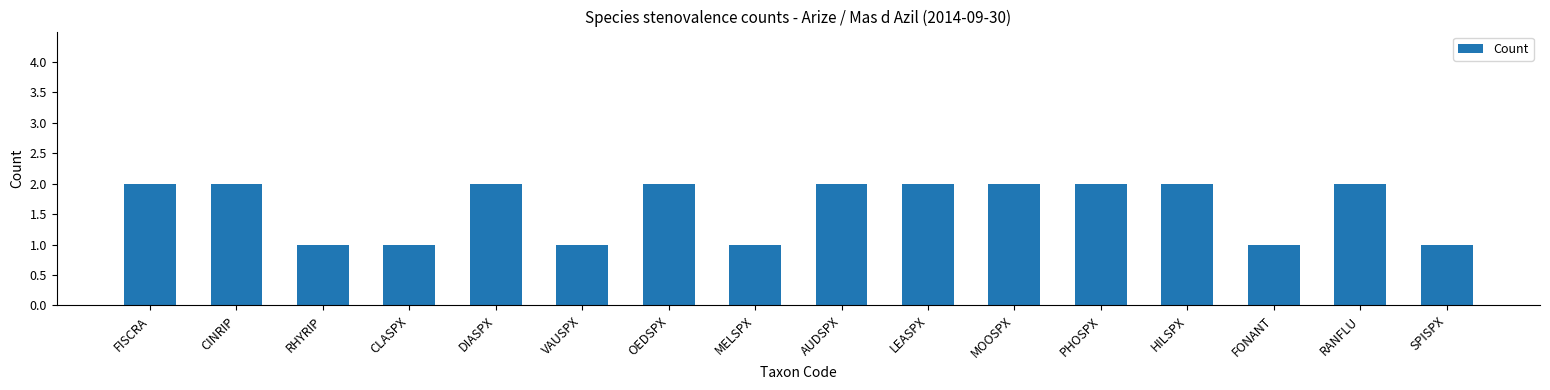

The chart shows a value of 2 at OEDSPX. True or false?

True